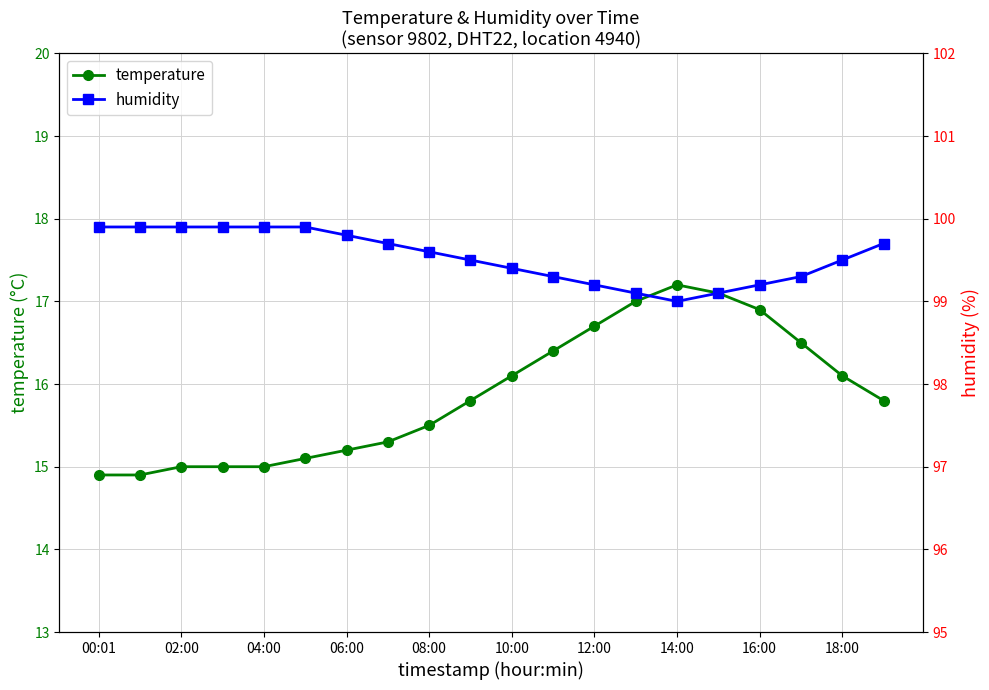

What is the difference between the maximum and second lowest values in the temperature series?

2.3